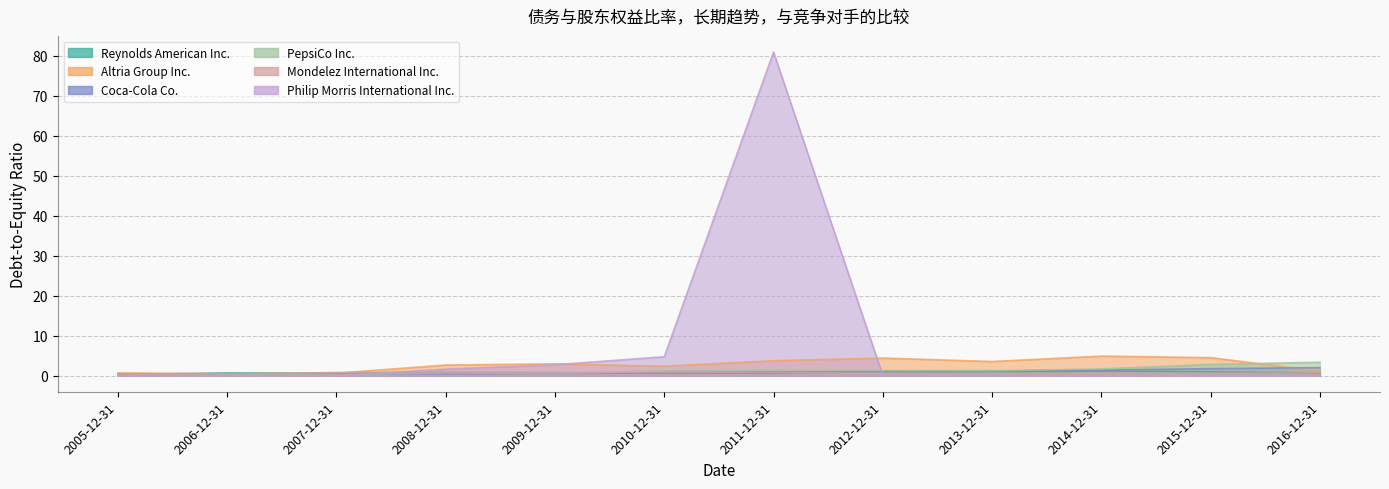

What is the spread (max minus min) of values at 2016-12-31?

3.3